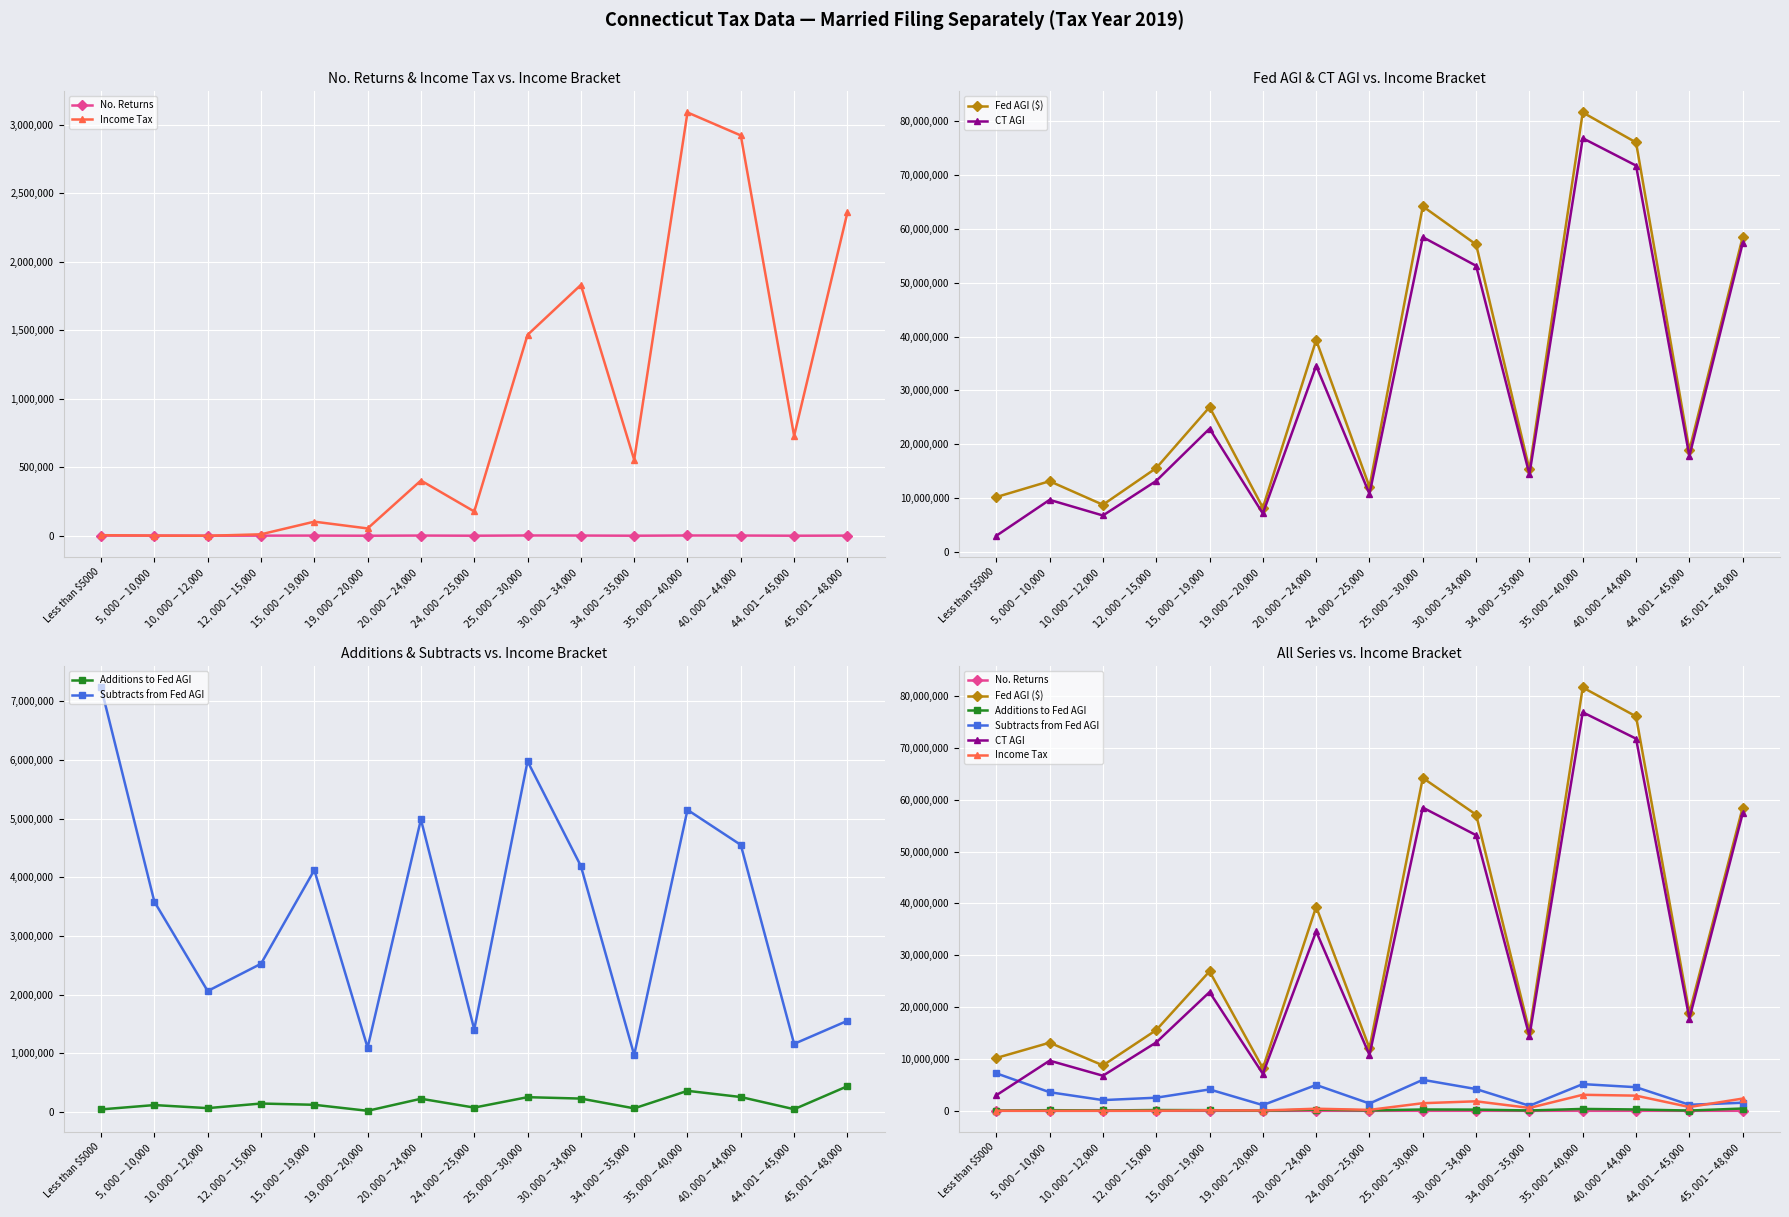

What is the label of the 14th point from the right?

$5,000-$10,000